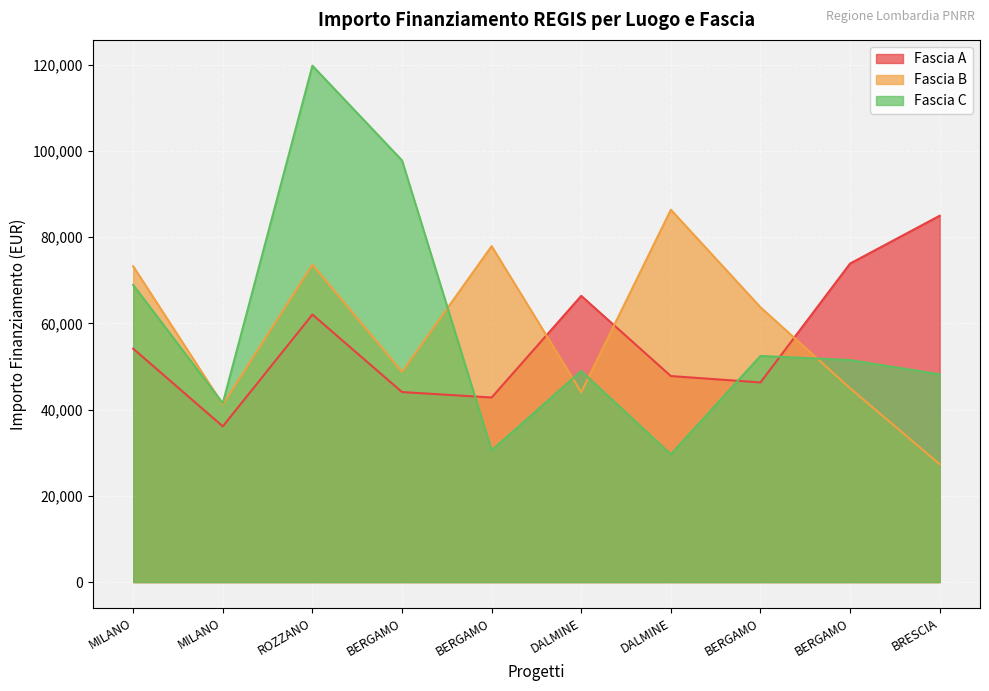

Count the number of data series in this chart.

3